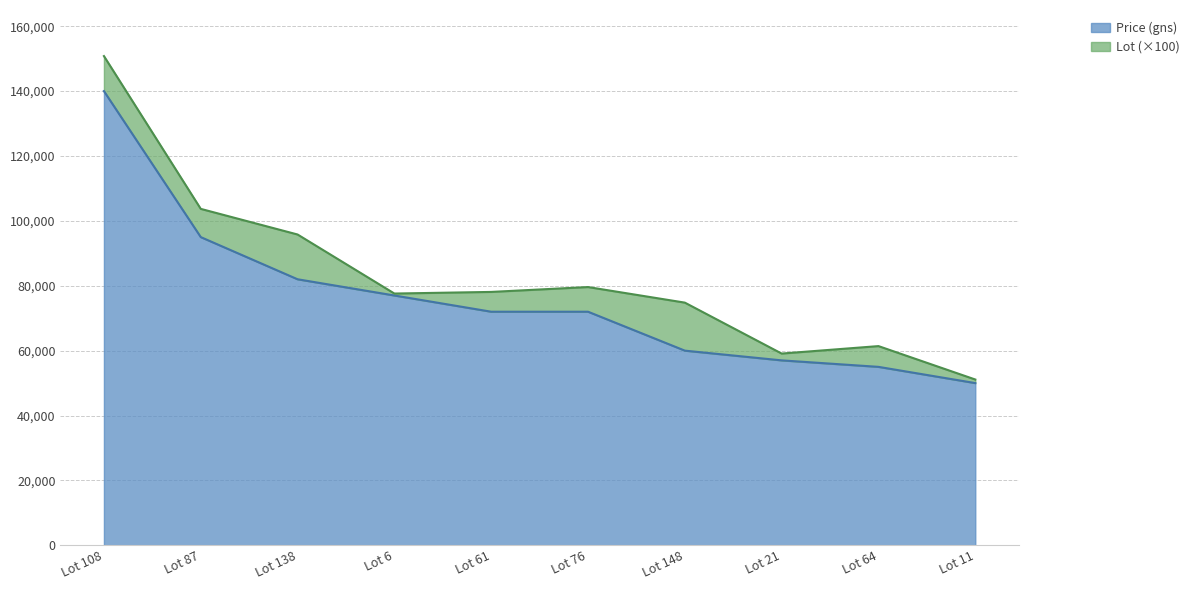

How many lines are shown in the chart?

2